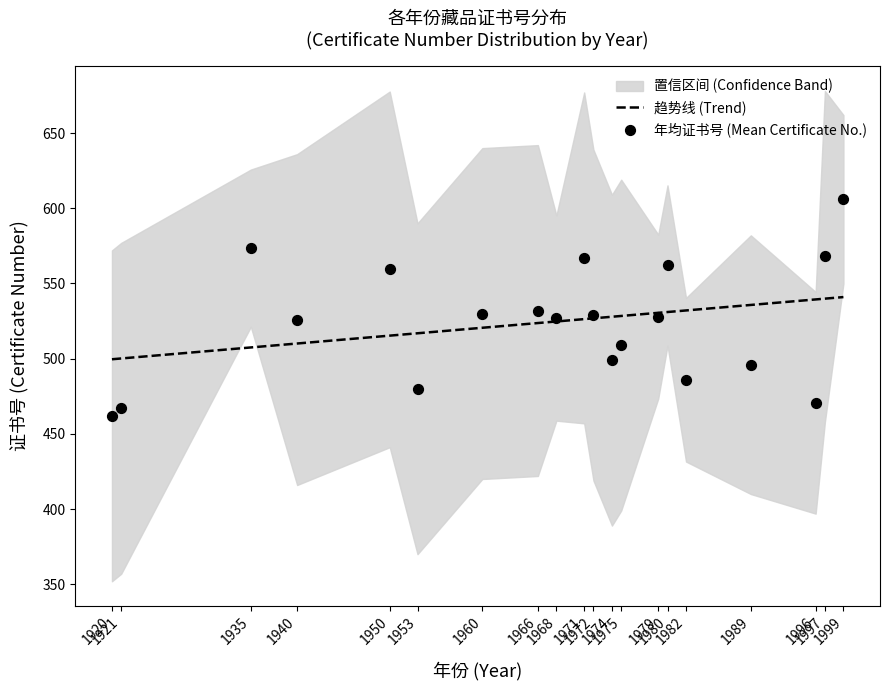

What is the lowest value of the 趋势线 (Trend) series?

499.6